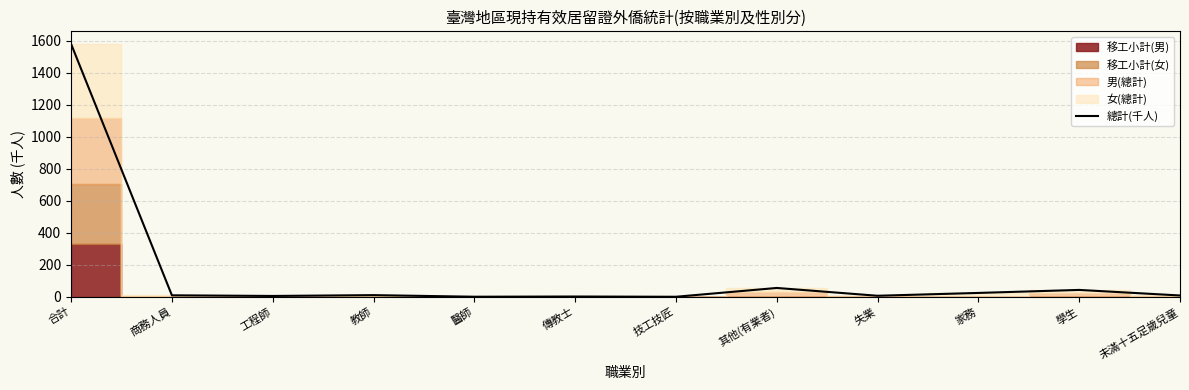

Where is the data nearest to the value 790?

其他(有業者)